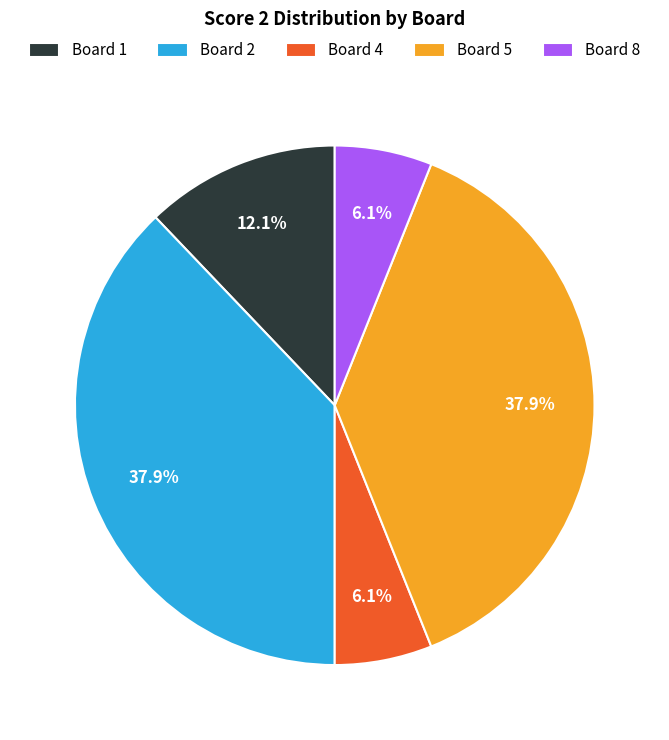

To the nearest percent, what is the average slice percentage?

20%